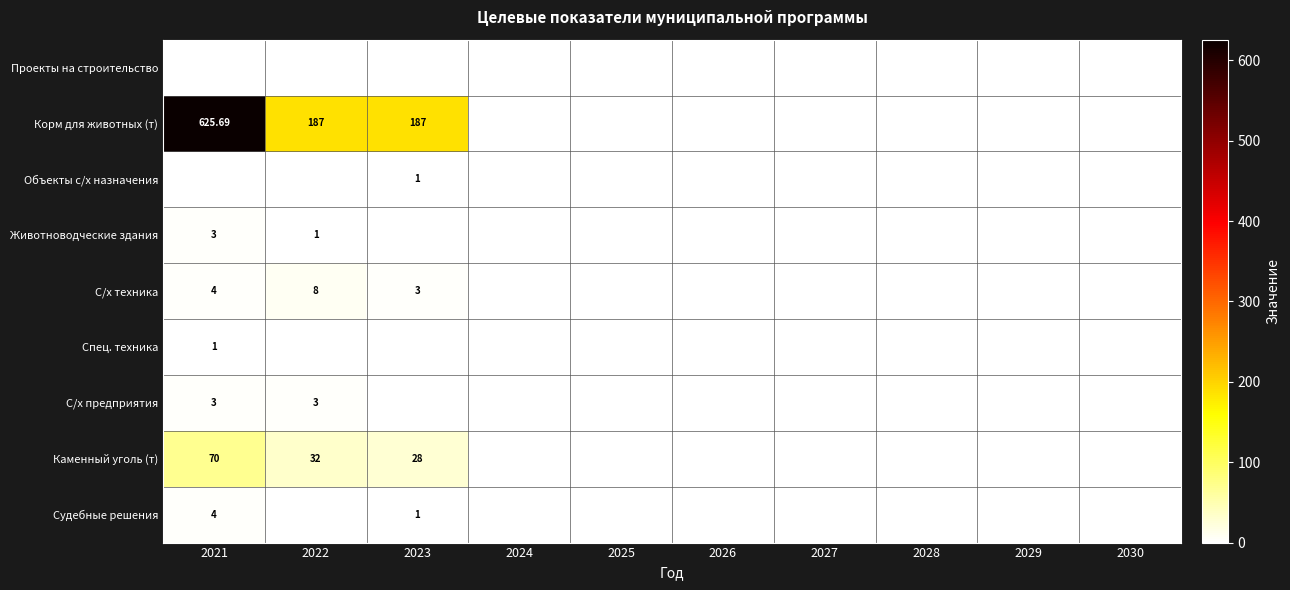

Which category has the lowest value across all series?

2021